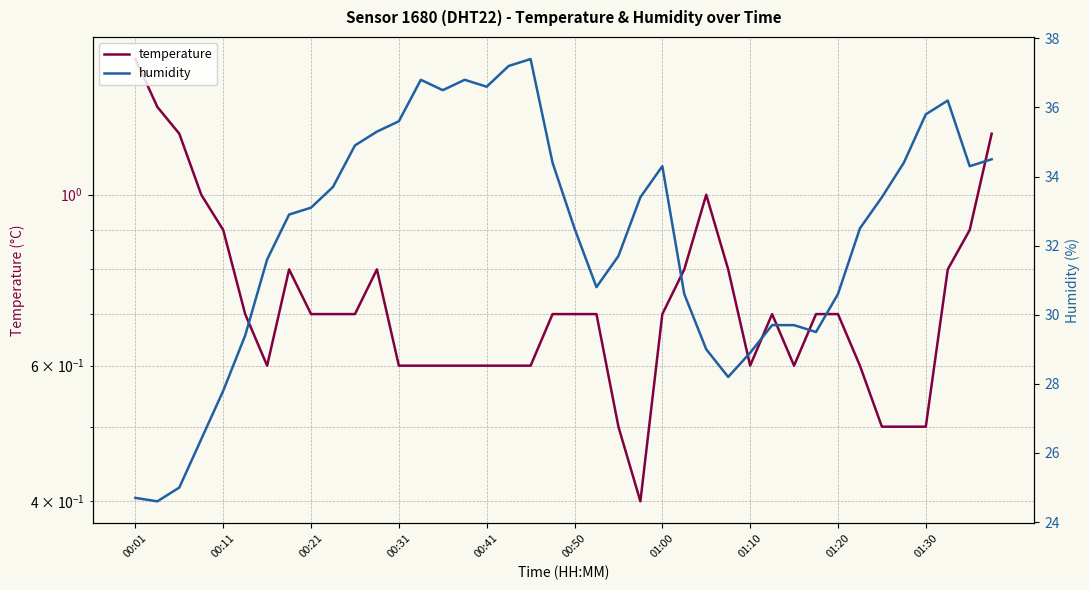

True or false: humidity has a value of 34.5 at 39.

True